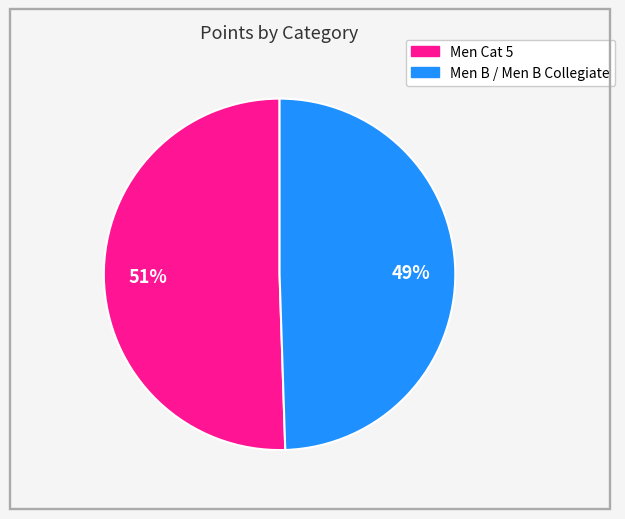

Which category has the biggest portion of the pie?

Men Cat 5